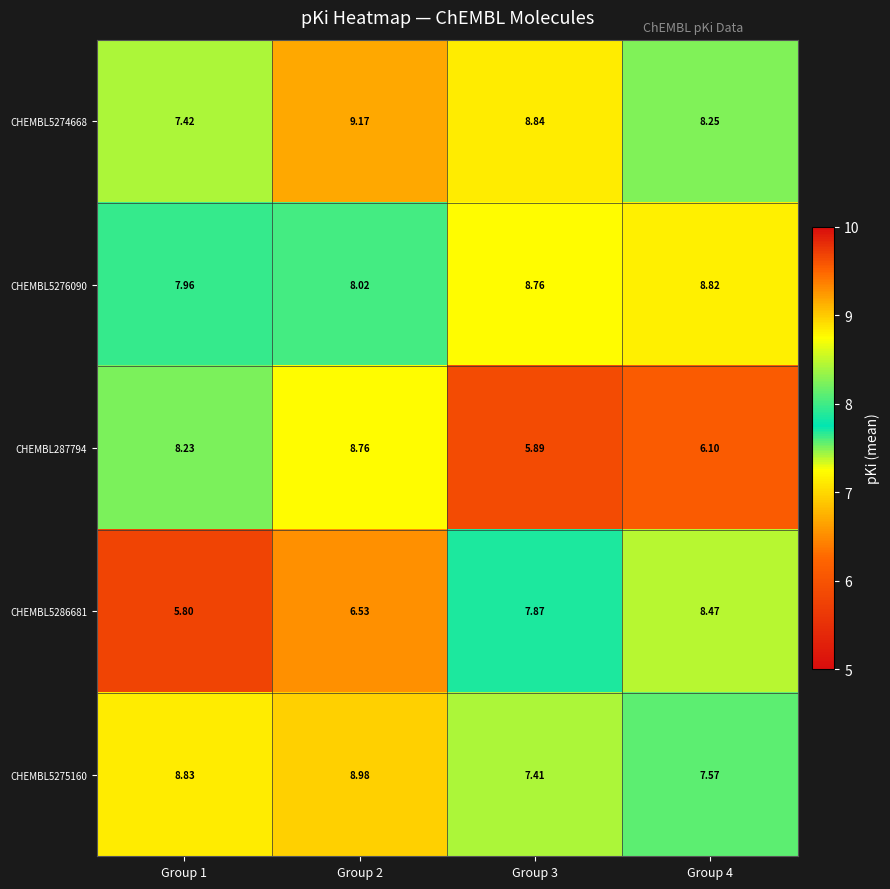

How many data points does each series have?

4